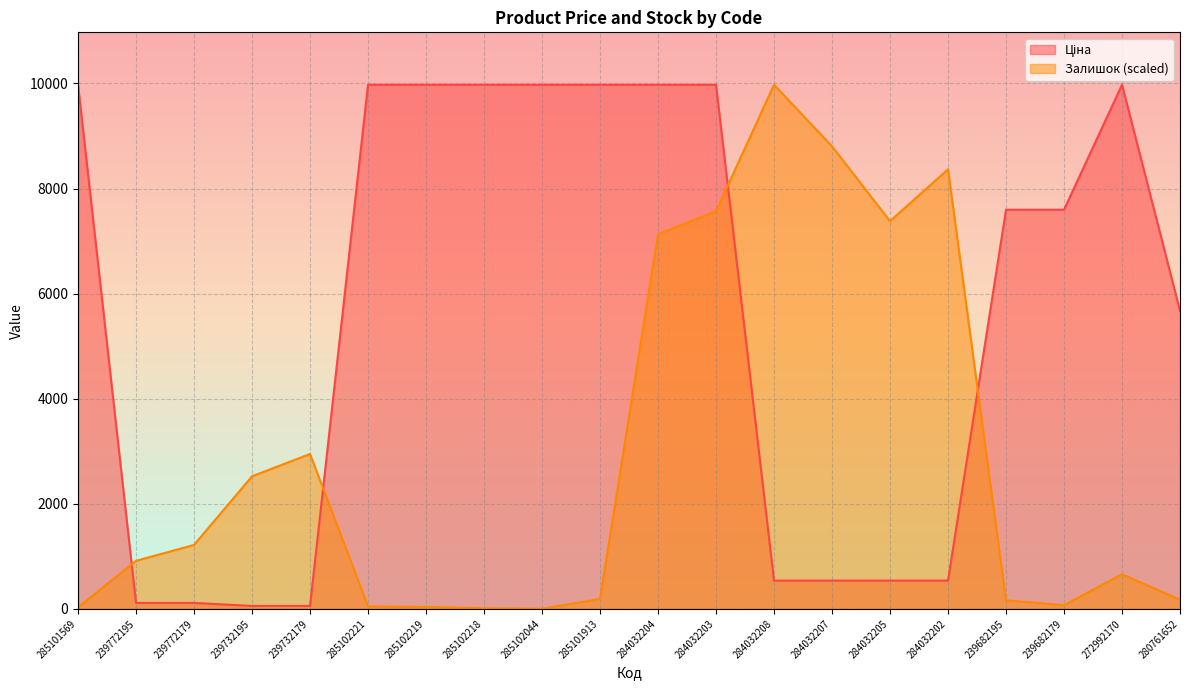

What is the approximate value of Ціна at 284032202?

539.0